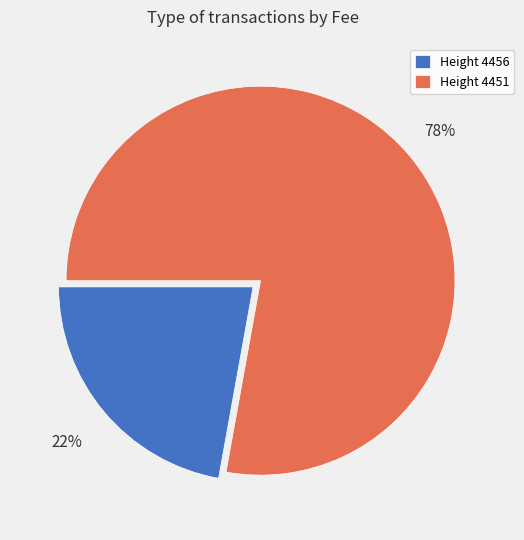

Which has a higher value, Height 4451 or Height 4456?

Height 4451